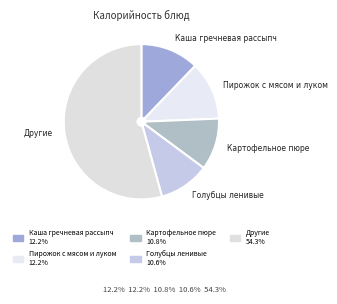

How many slices are in this pie chart?

5